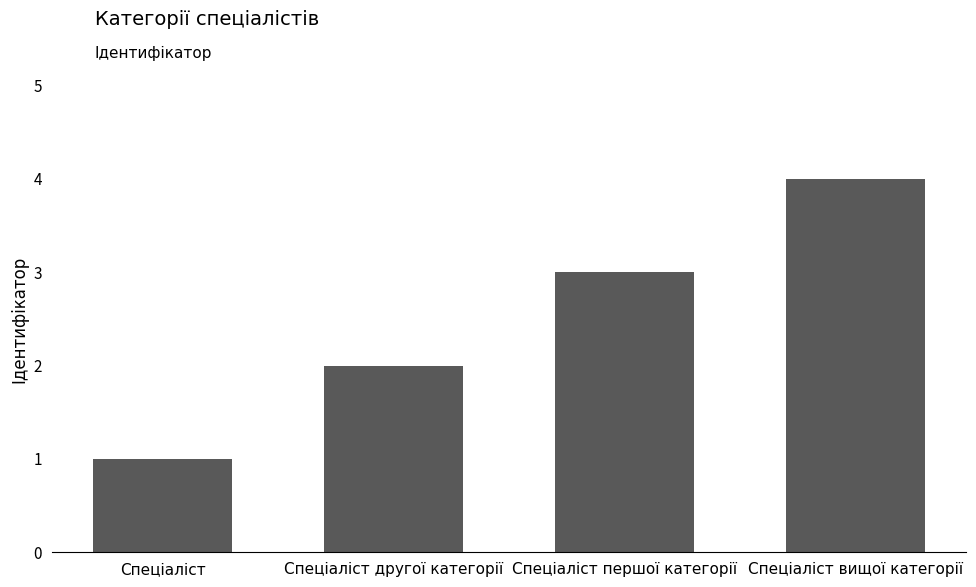

How many bars are there in total?

4